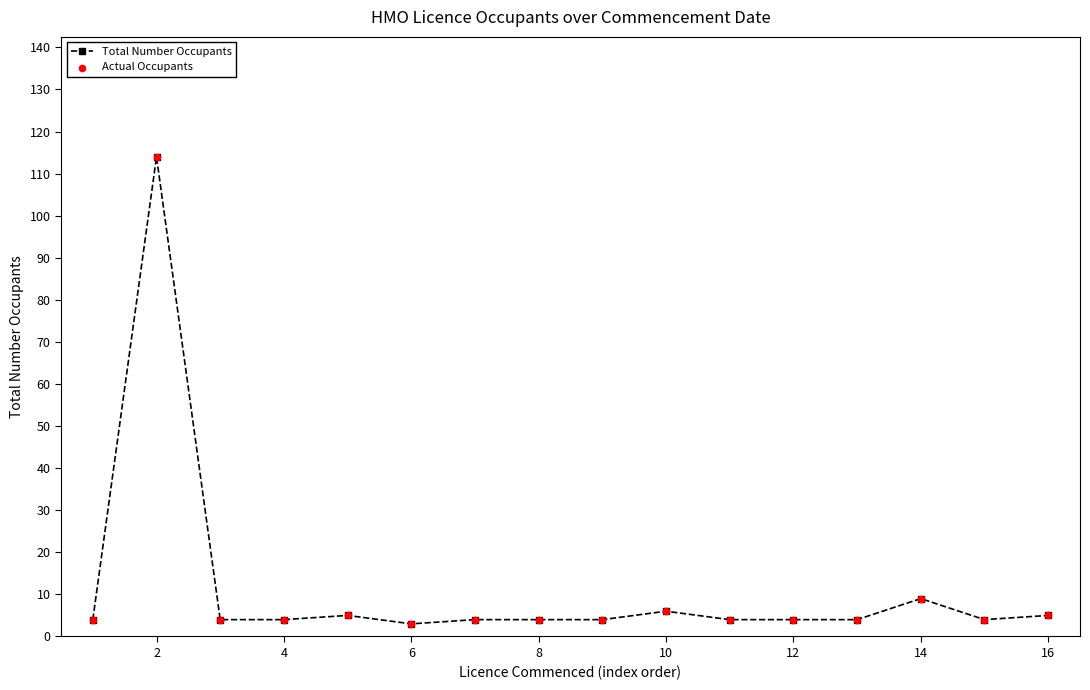

What is the maximum value shown in the chart?

114